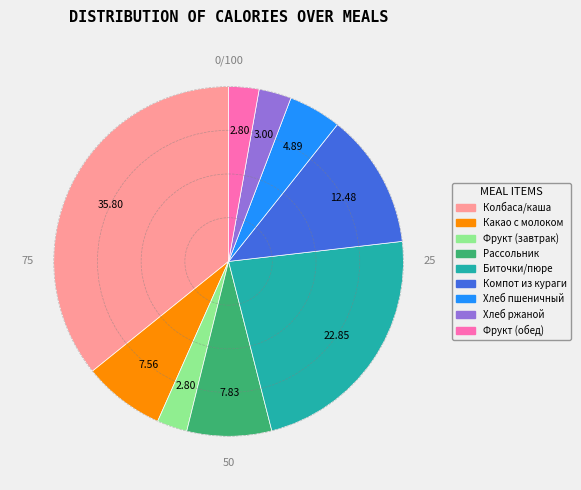

Which slice is the largest?

Колбаса/каша